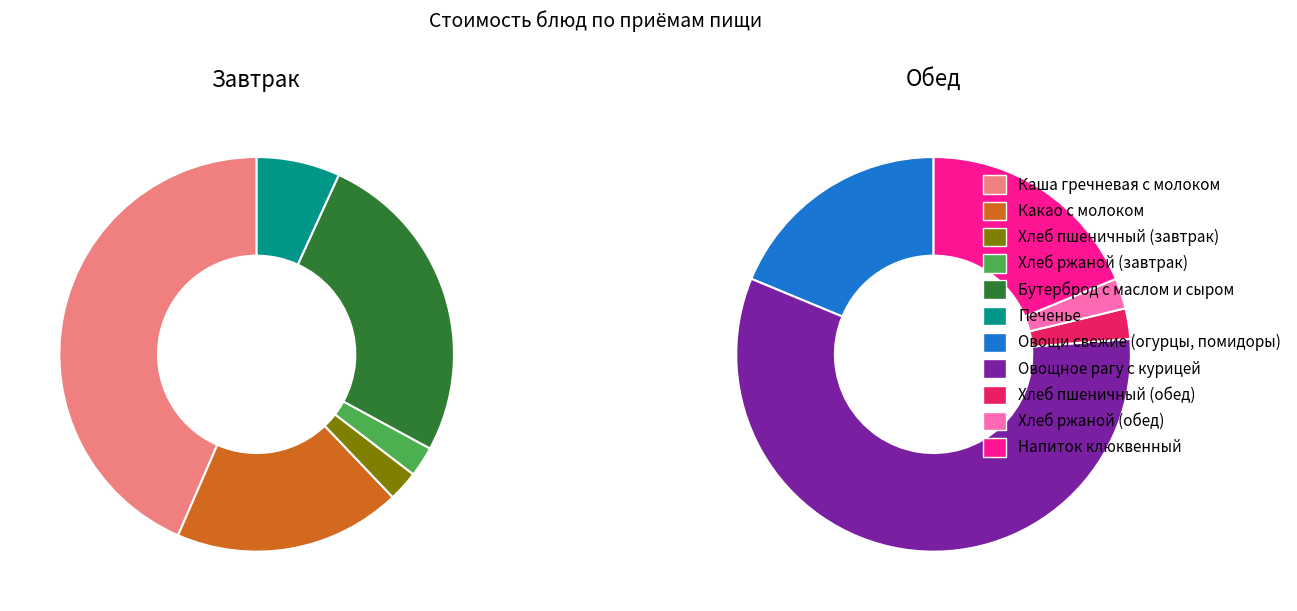

The Овощи свежие (огурцы, помидоры) slice represents 19% of the pie. True or false?

False